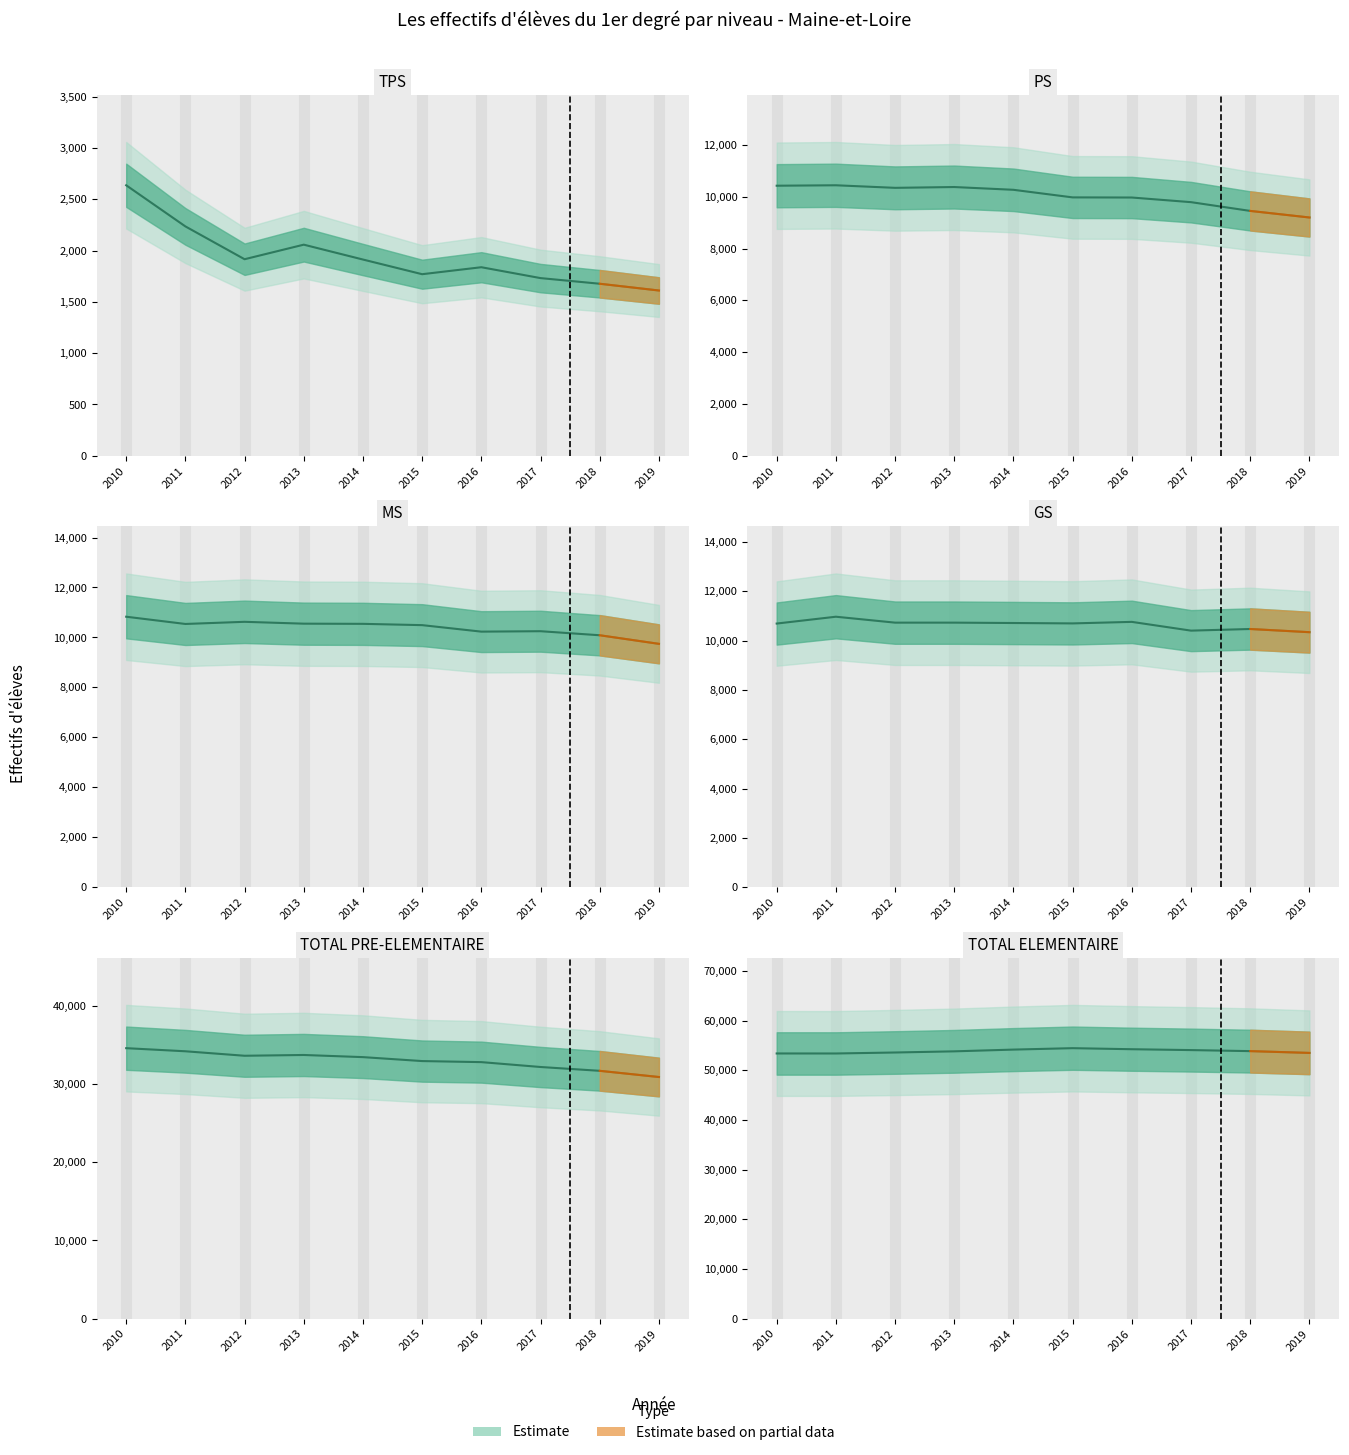

Reading left to right, what are all the values shown in this chart?

TPS: 2637	2236	1916	2058	1913	1770	1838	1732	1677	1611
PS: 10428	10445	10346	10377	10270	9977	9972	9793	9455	9201
MS: 10829	10539	10625	10551	10544	10492	10232	10249	10087	9743
GS: 10689	10966	10726	10726	10711	10695	10757	10402	10468	10339
TOTAL PRE-ELEMENTAIRE: 34583	34186	33613	33712	33438	32934	32799	32176	31687	30894
TOTAL ELEMENTAIRE: 53385	53381	53579	53813	54164	54451	54239	54065	53856	53496